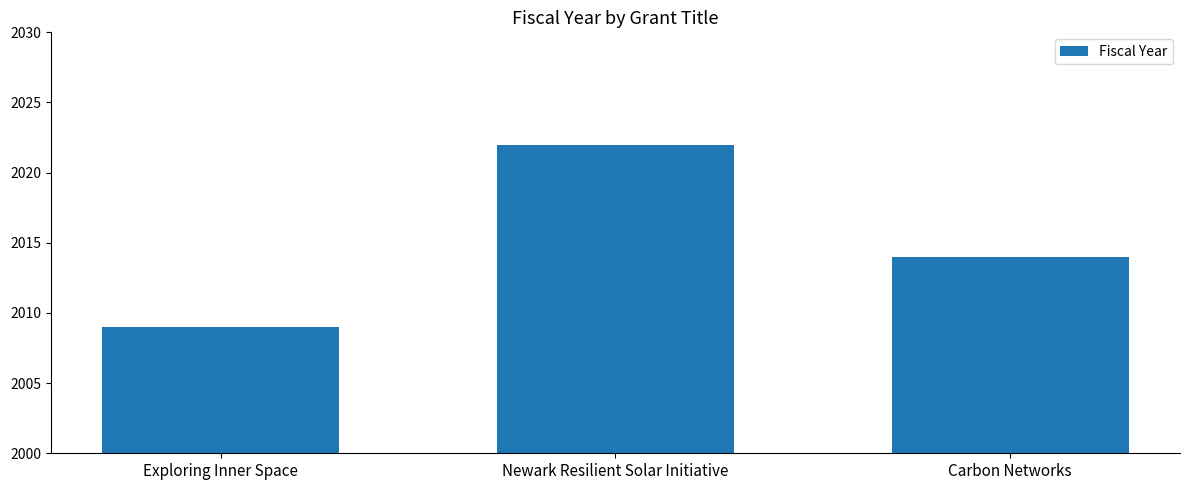

Which category has the highest value across all series?

Newark Resilient Solar Initiative